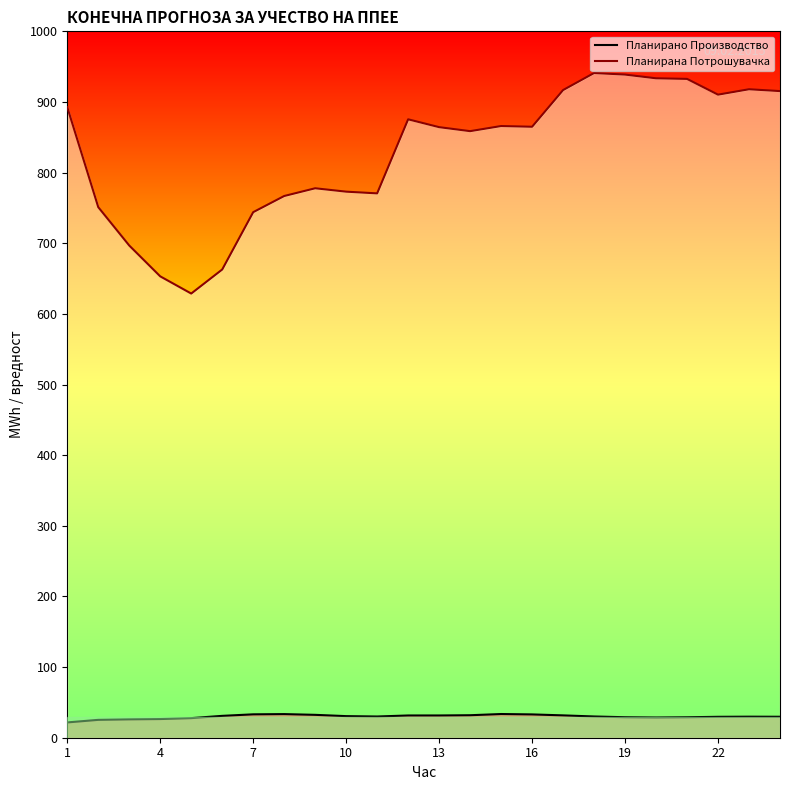

How many lines are shown in the chart?

2